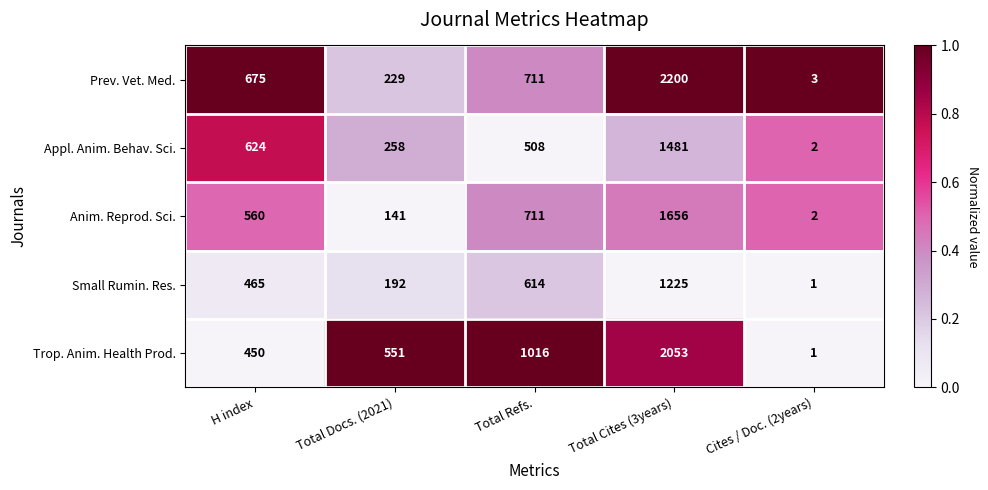

Which series has the widest spread of values?

Prev. Vet. Med.